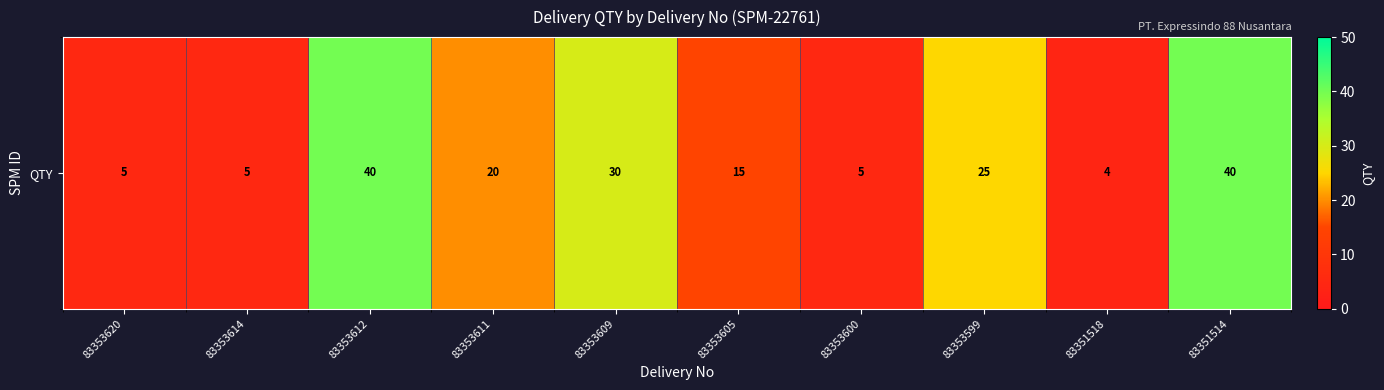

What is the greatest value displayed?

40